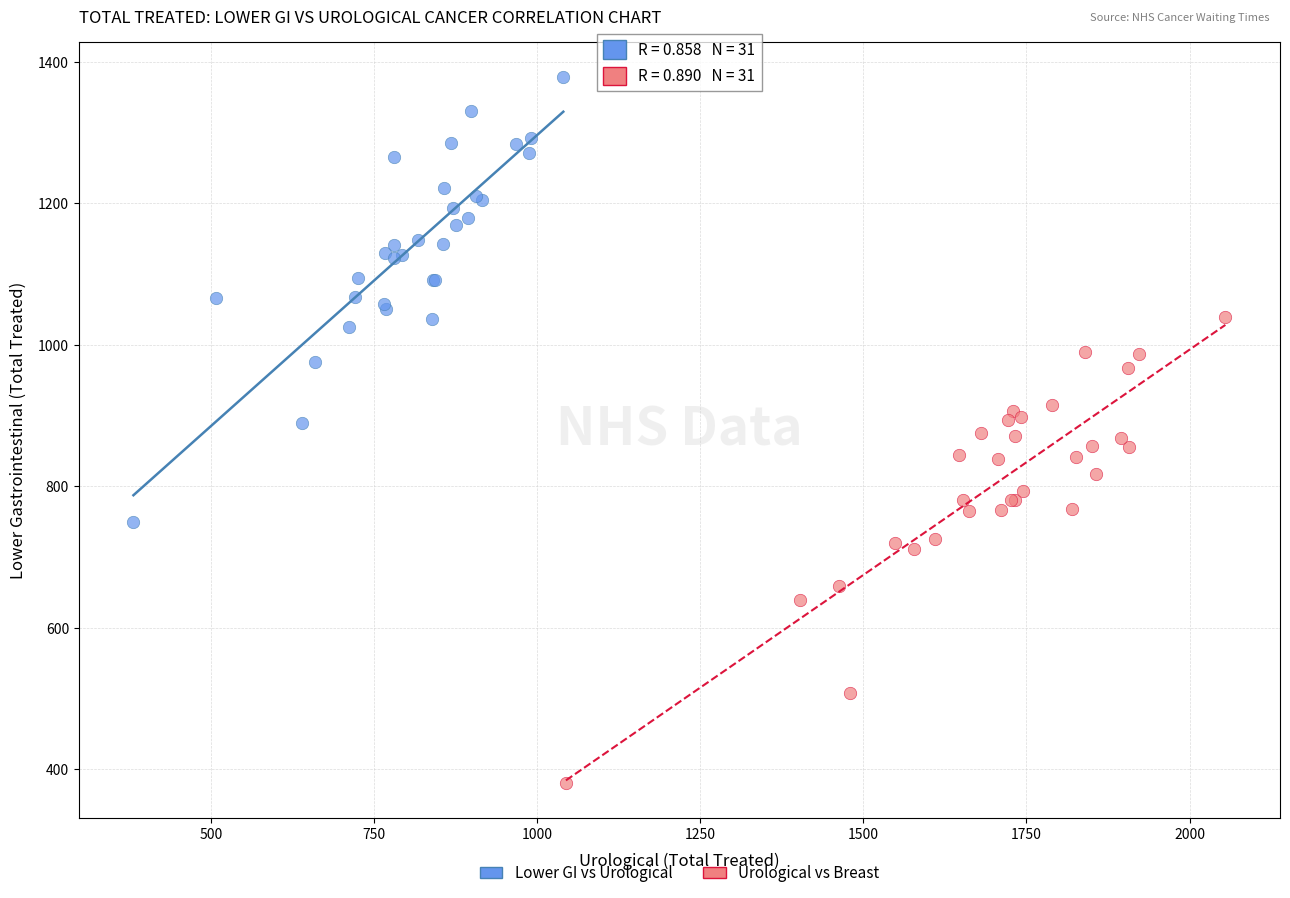

What are all the series names shown in the legend?

Lower GI vs Urological, Urological vs Breast